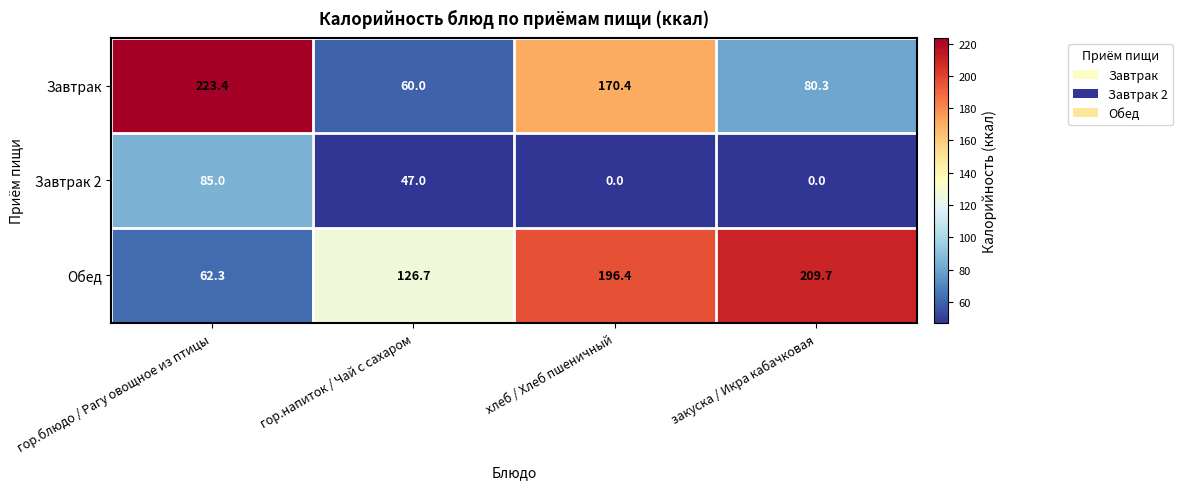

How many distinct data groups are displayed?

3